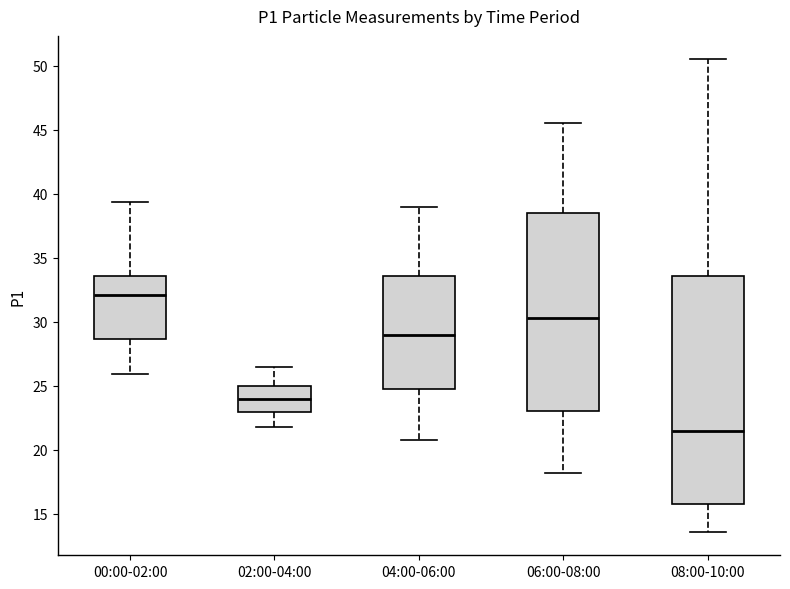

Reading left to right, transcribe this box plot: for each box, give where its median line is, the range the box spans, and where its two whiskers end, as read against the y-axis. The values are not printed on the chart, so give them approximately, as read against the axis.

00:00-02:00: median 32.0, box 28.5 to 33.5, whiskers 26.0 to 39.5
02:00-04:00: median 24.0, box 23.0 to 25.0, whiskers 22.0 to 26.5
04:00-06:00: median 29.0, box 24.5 to 33.5, whiskers 21.0 to 39.0
06:00-08:00: median 30.5, box 23.0 to 38.5, whiskers 18.0 to 45.5
08:00-10:00: median 21.5, box 15.5 to 33.5, whiskers 13.5 to 50.5